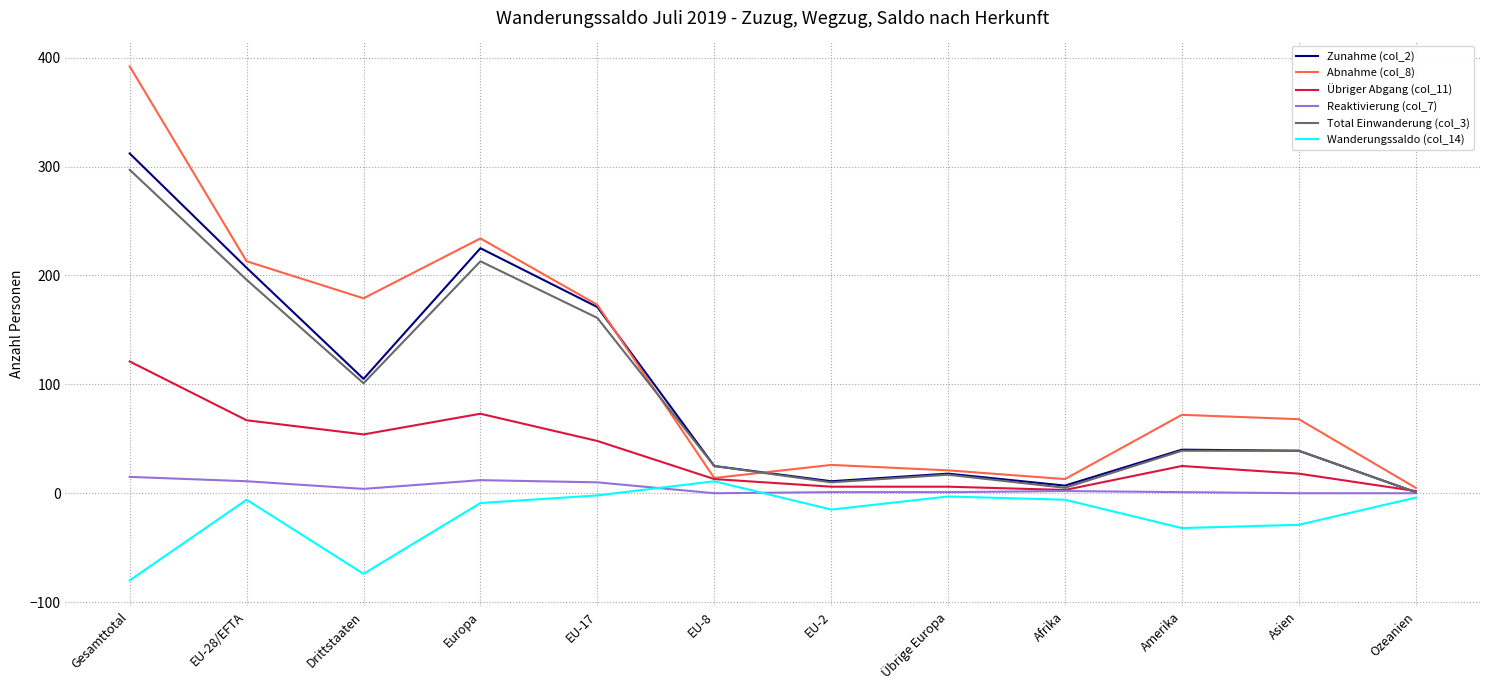

Which series has the widest spread of values?

Abnahme (col_8)